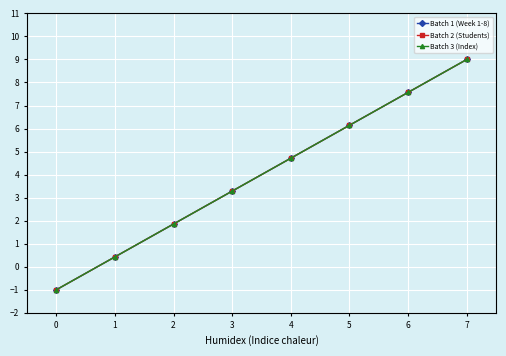

Reading left to right, list all the values displayed in this chart.

Batch 1 (Week 1-8): -1.0	0.4	1.9	3.3	4.7	6.1	7.6	9.0
Batch 2 (Students): -1.0	0.4	1.9	3.3	4.7	6.1	7.6	9.0
Batch 3 (Index): -1.0	0.4	1.9	3.3	4.7	6.1	7.6	9.0